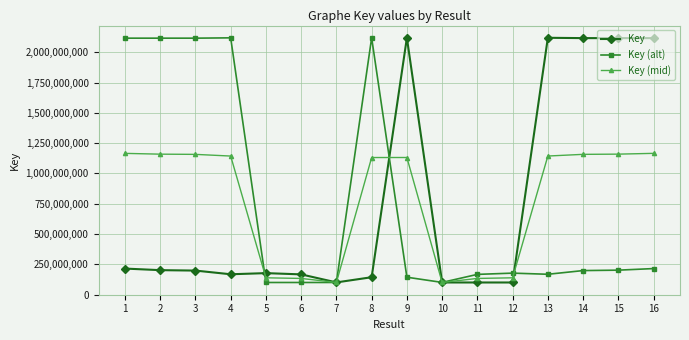

How many categories are shown in the chart?

16